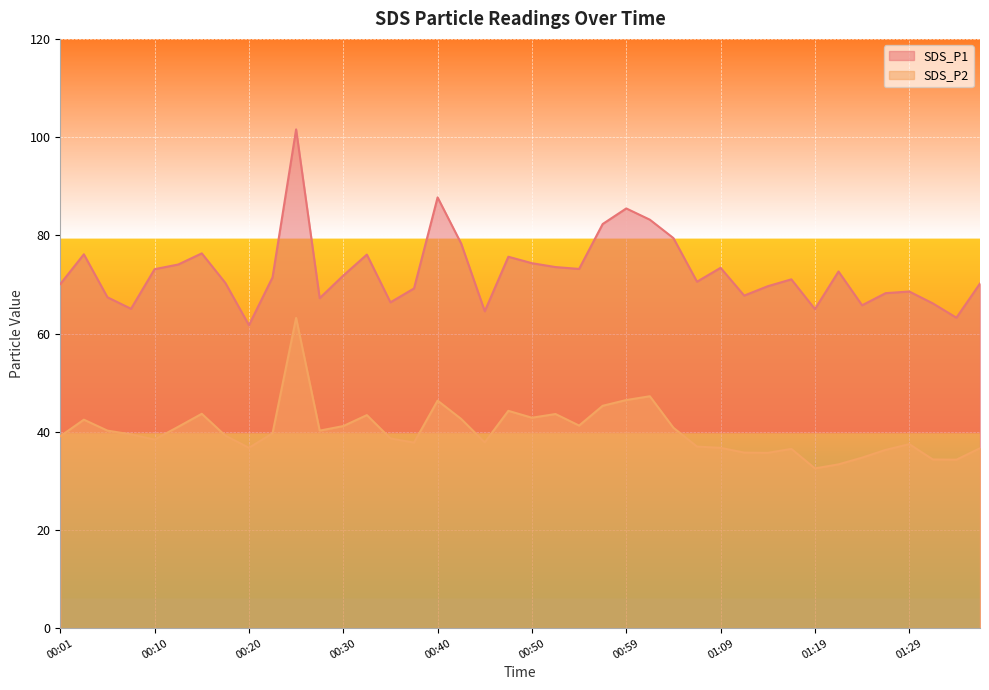

List the series in order of their overall mean, lowest first.

SDS_P2, SDS_P1